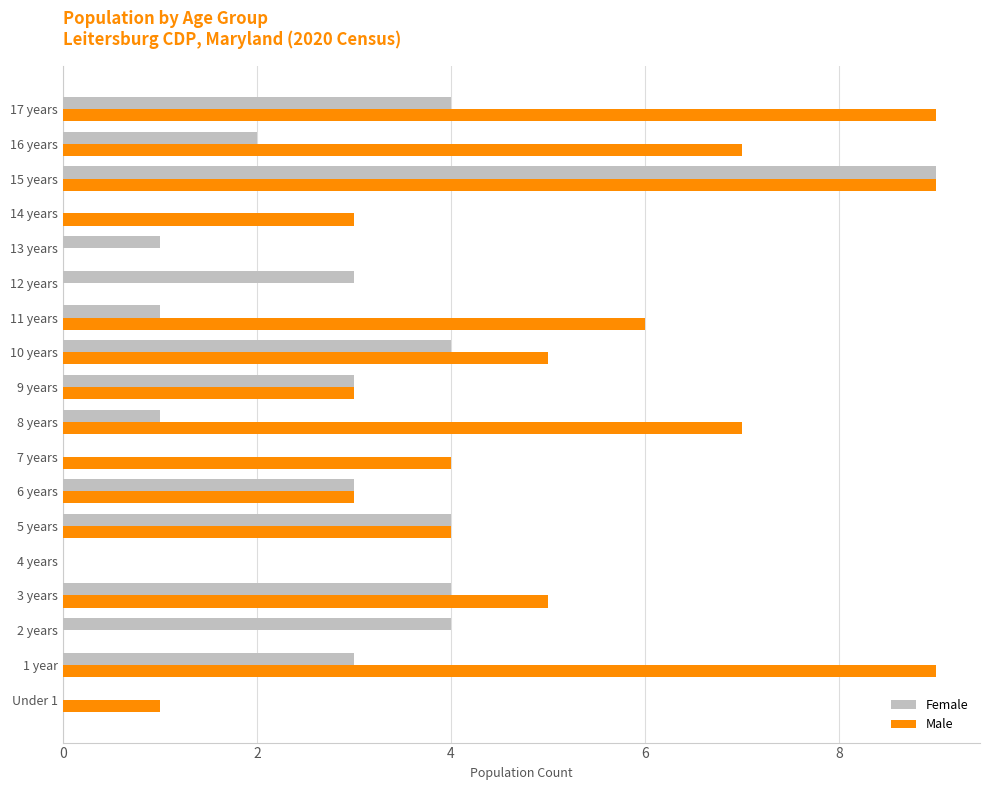

The Female series shows -4 at 4 years. True or false?

False